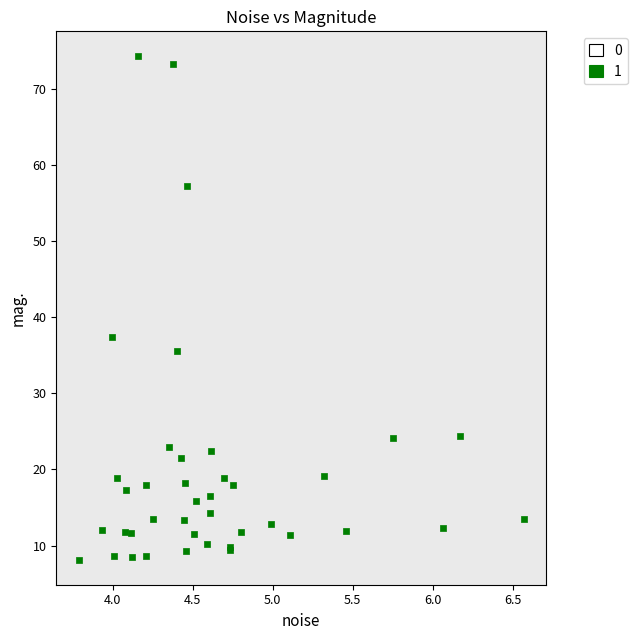

What Y value in the scatter plot is closest to 41?

37.4